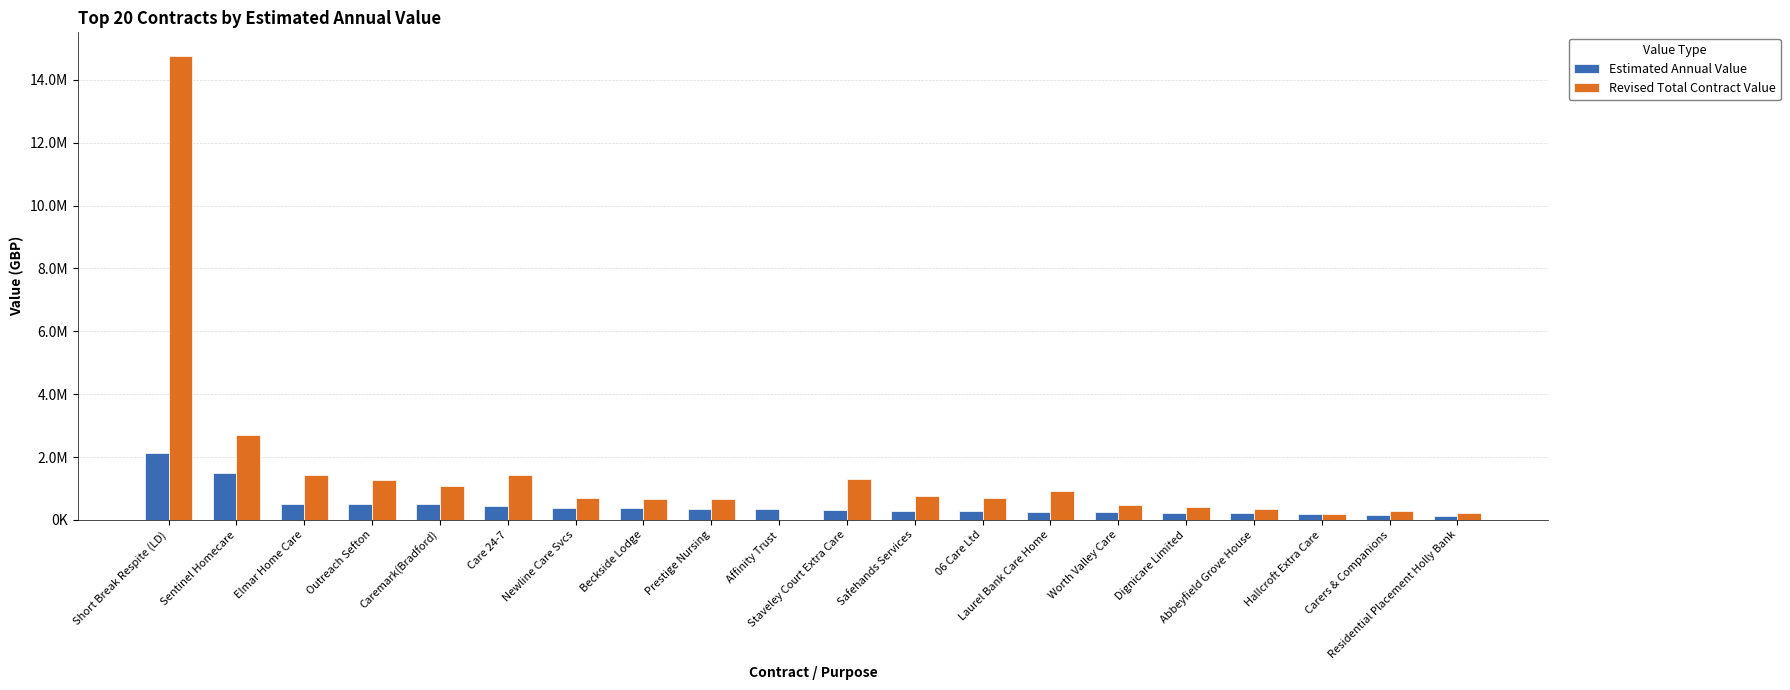

What are all the series names shown in the legend?

Estimated Annual Value, Revised Total Contract Value